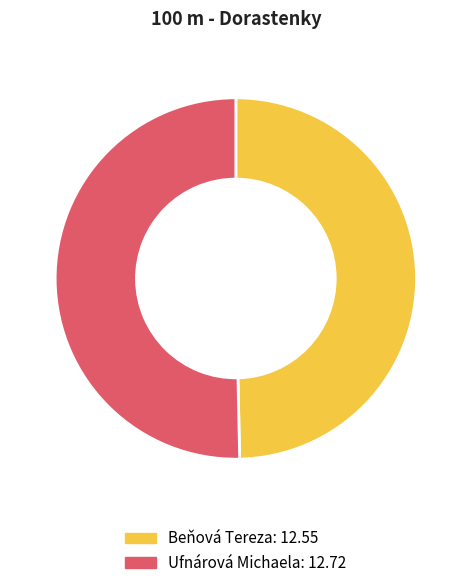

What is the largest slice in the pie chart?

Ufnárová Michaela